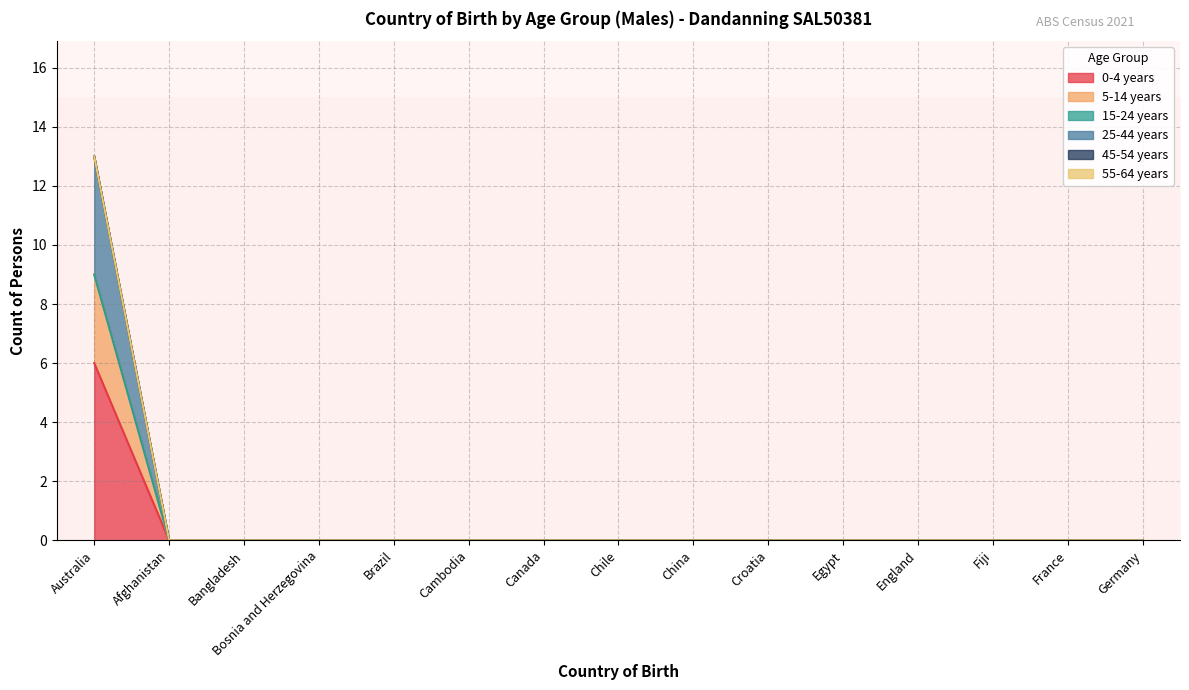

What is the label of the 7th point from the right?

China